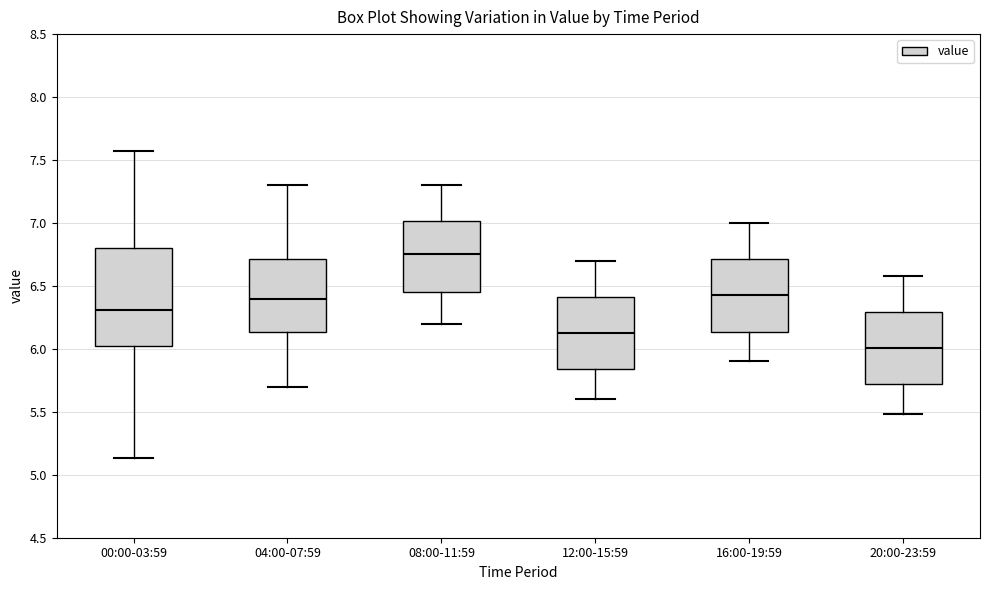

Where does the median line of the box for 00:00-03:59 sit on the y-axis? The values are not printed on the chart, so give them approximately, as read against the axis.

6.30